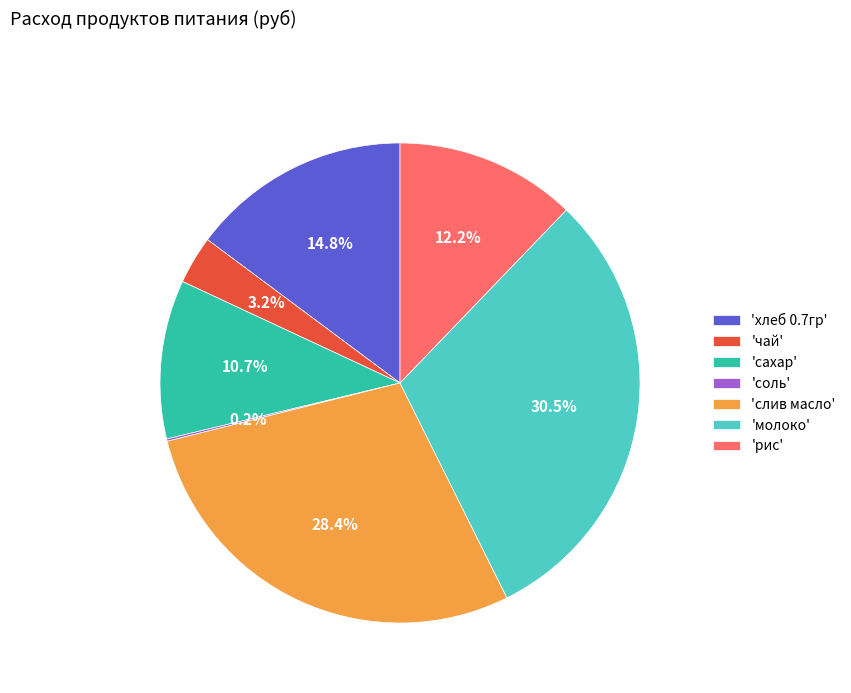

Is there any slice that represents more than half of the pie?

No